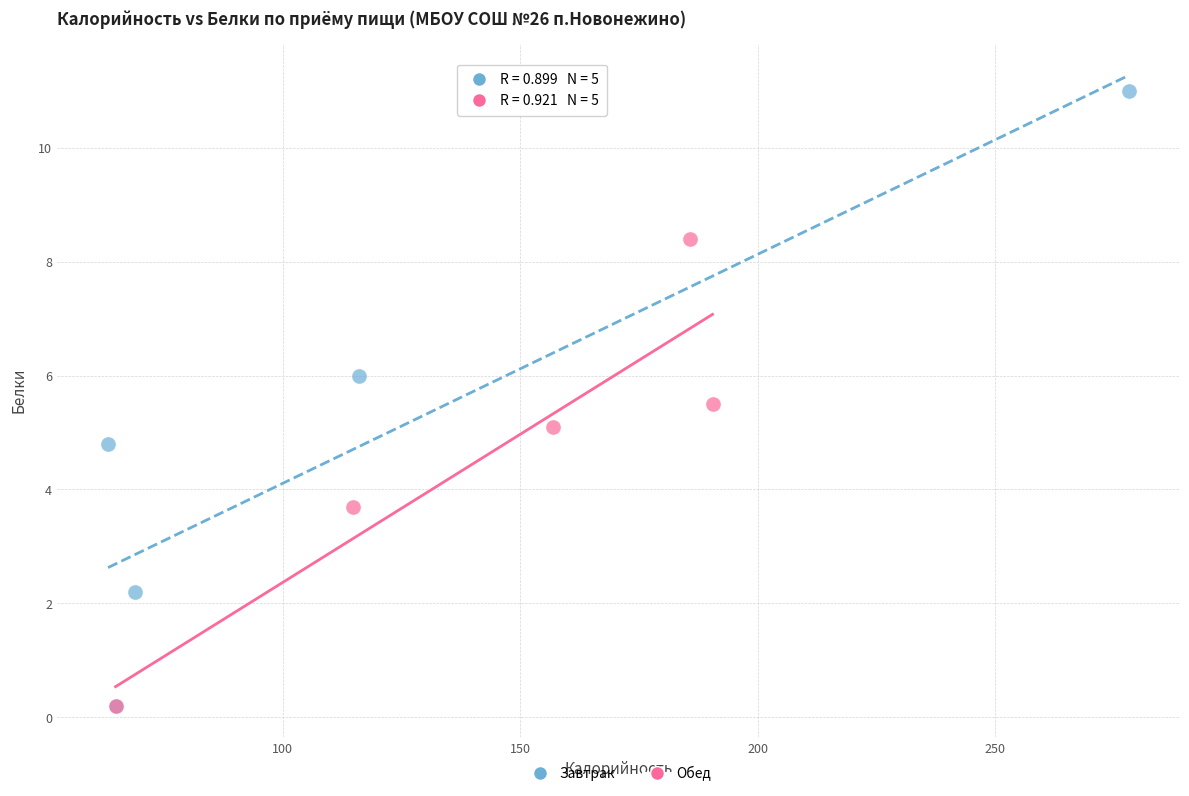

Which series has the widest spread of Y values?

Завтрак